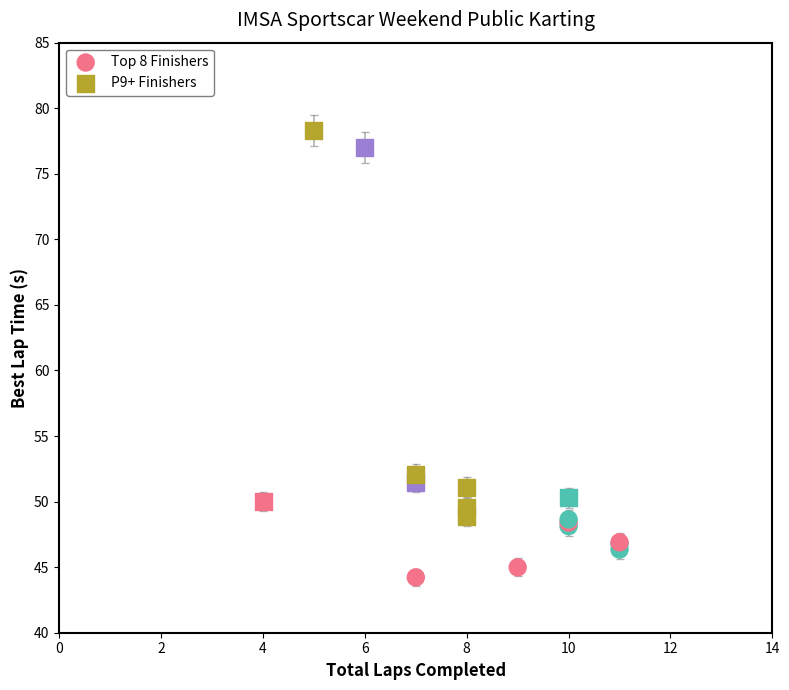

Which series contains the lowest Y value?

Top 8 Finishers